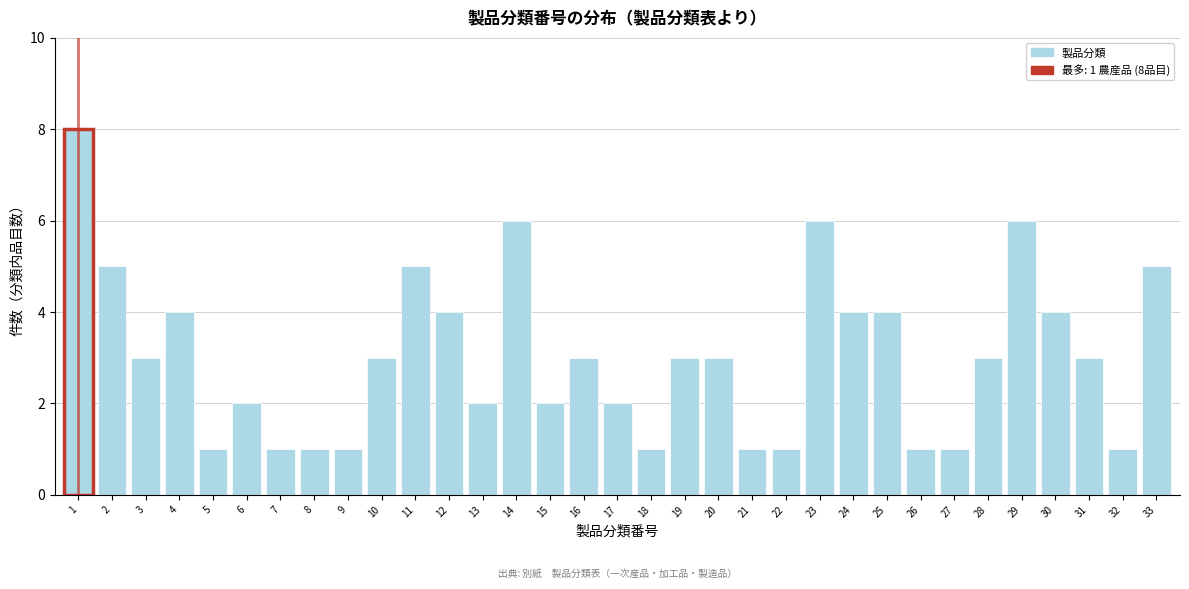

What is the sum of all values?

100